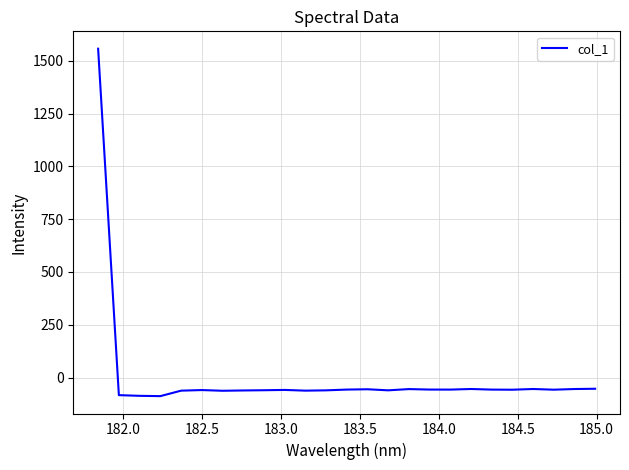

What is the smallest value displayed?

-87.9